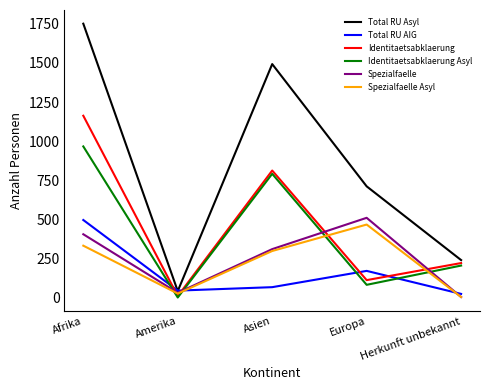

What position from the right is Europa?

2